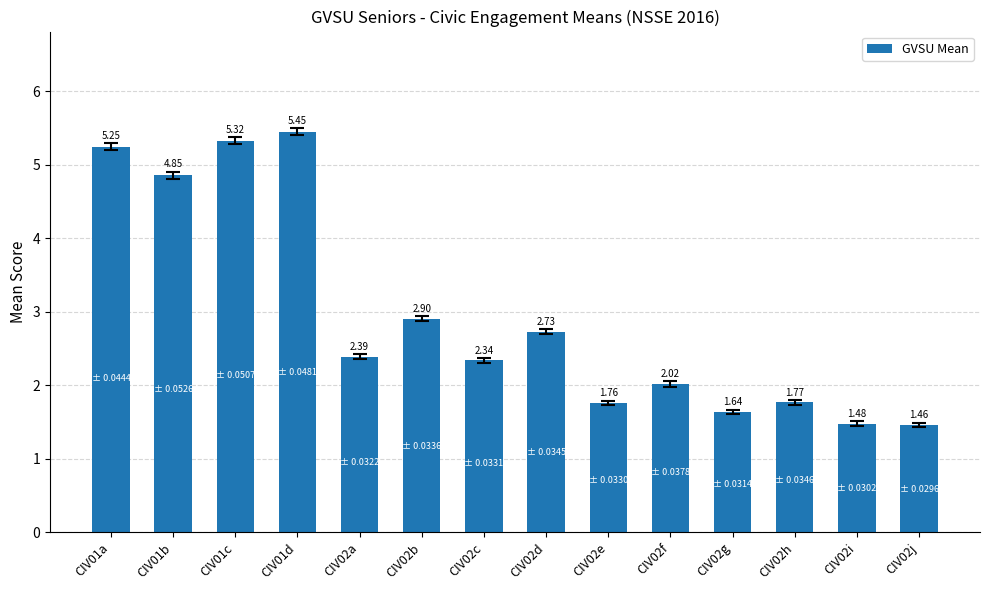

Between CIV01d and CIV02a, which is larger?

CIV01d